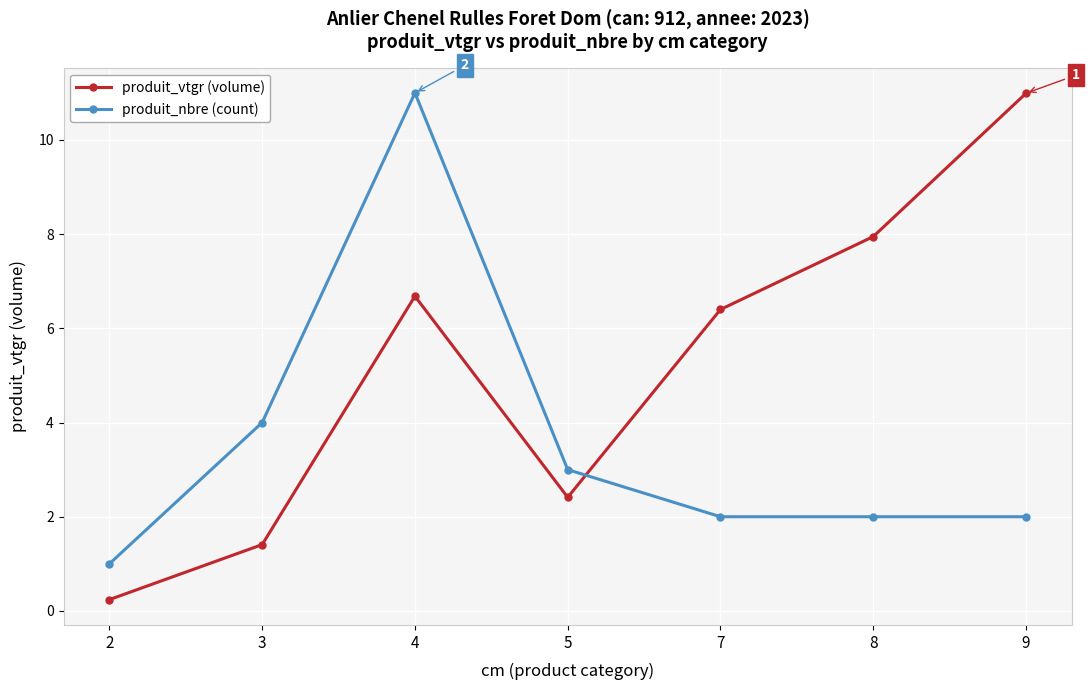

Reading right to left, extract all data points from this chart.

produit_vtgr (volume): 9=11.0	8=7.9	7=6.4	5=2.4	4=6.7	3=1.4	2=0.2
produit_nbre (count): 9=2.0	8=2.0	7=2.0	5=3.0	4=11.0	3=4.0	2=1.0